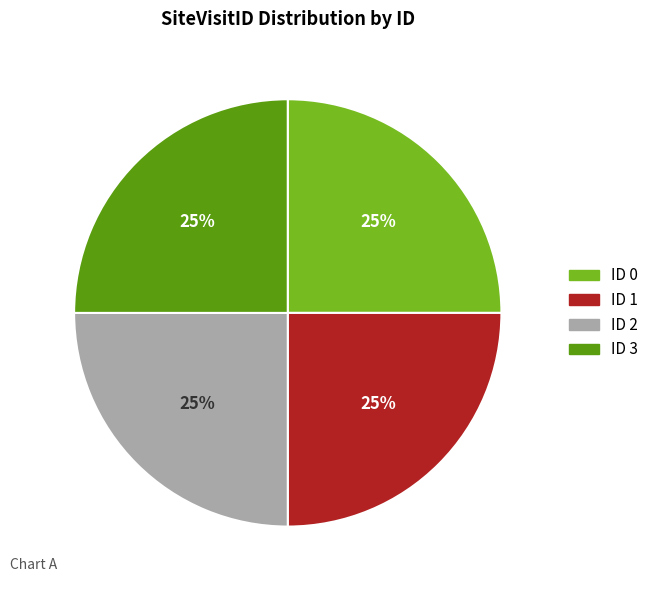

Approximately how many times larger is the value at ID 2 compared to ID 0?

1.0